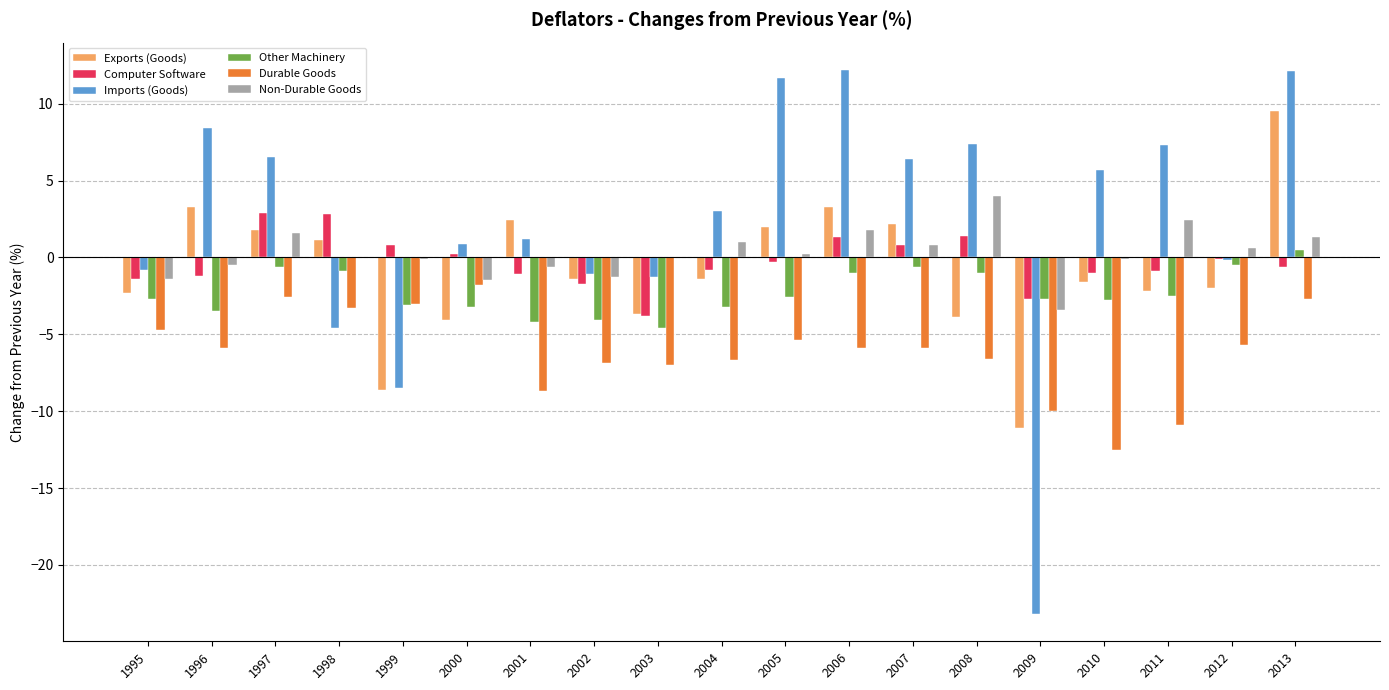

Which series changed the most between 1996 and 2000?

Imports (Goods)